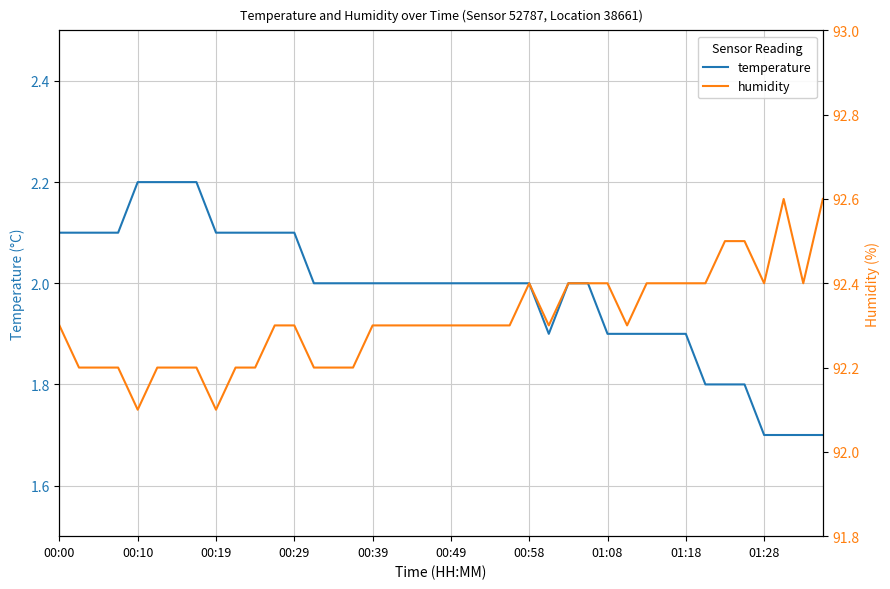

What is the sum of all humidity values?

3692.5